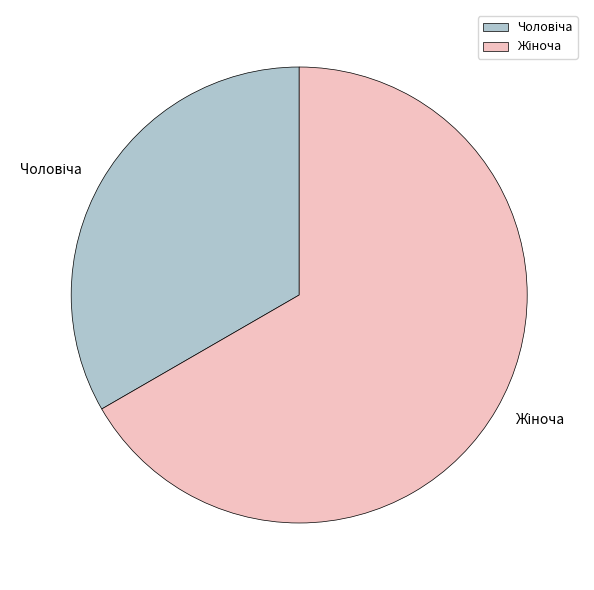

Is there any slice that represents more than half of the pie?

Yes